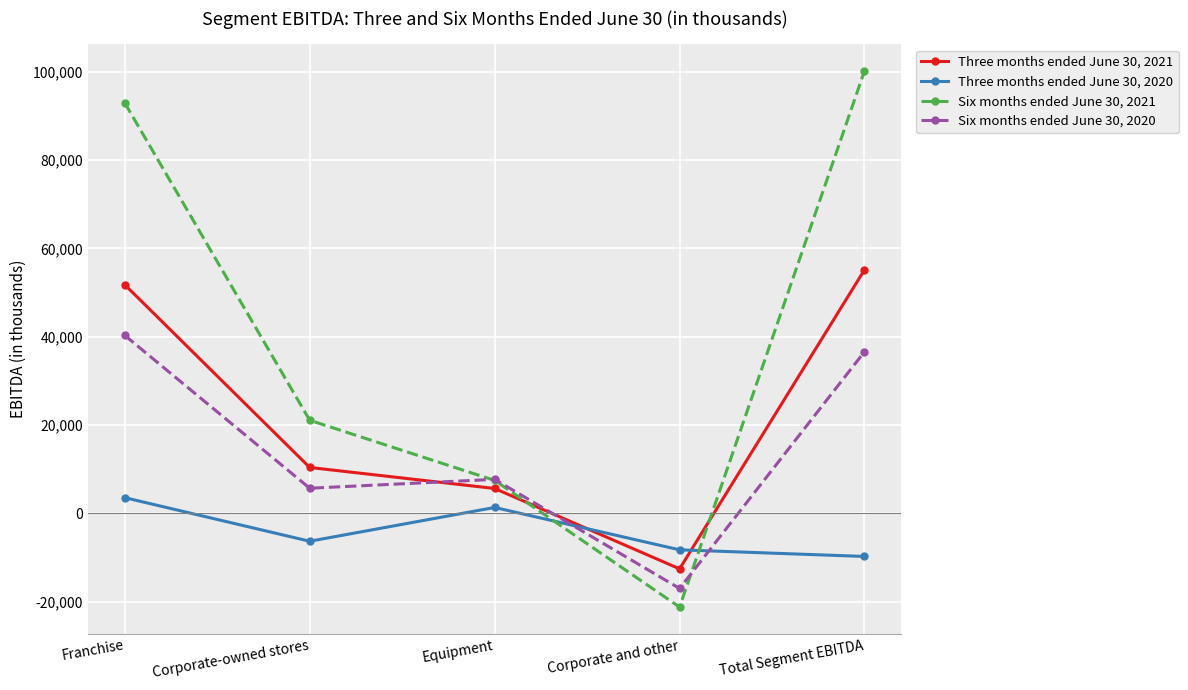

What is the value of the Six months ended June 30, 2020 point at the 2nd from the left?

5665